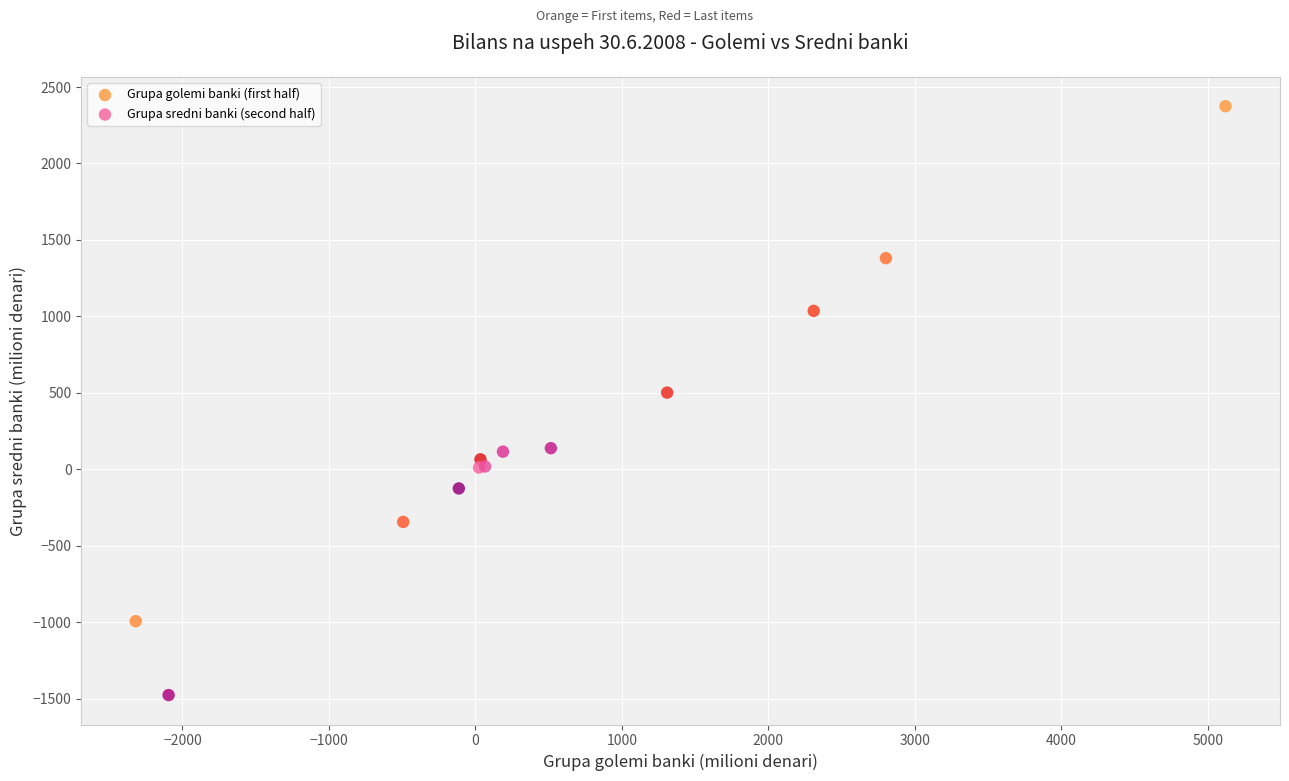

Which series reaches the minimum Y coordinate?

Grupa sredni banki (second half)